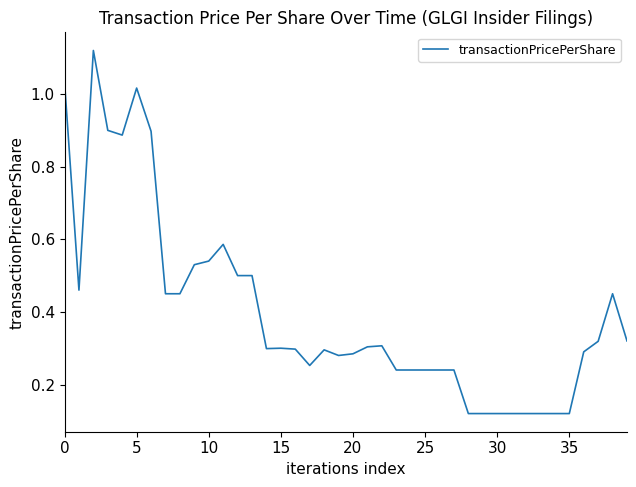

True or false: the data shows 0.6 at 0.

False